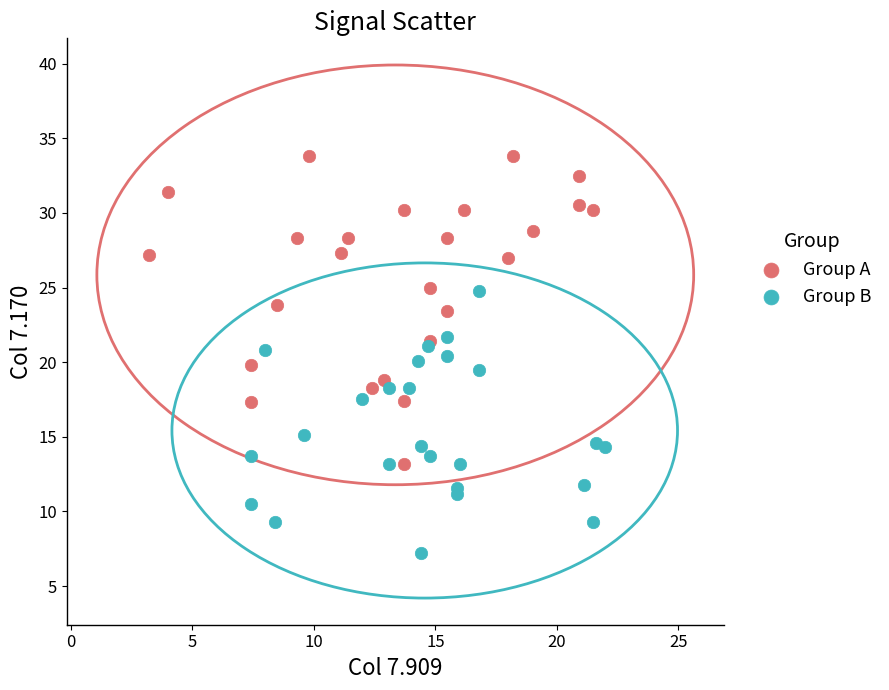

Which series has the largest Y range (max minus min)?

Group A